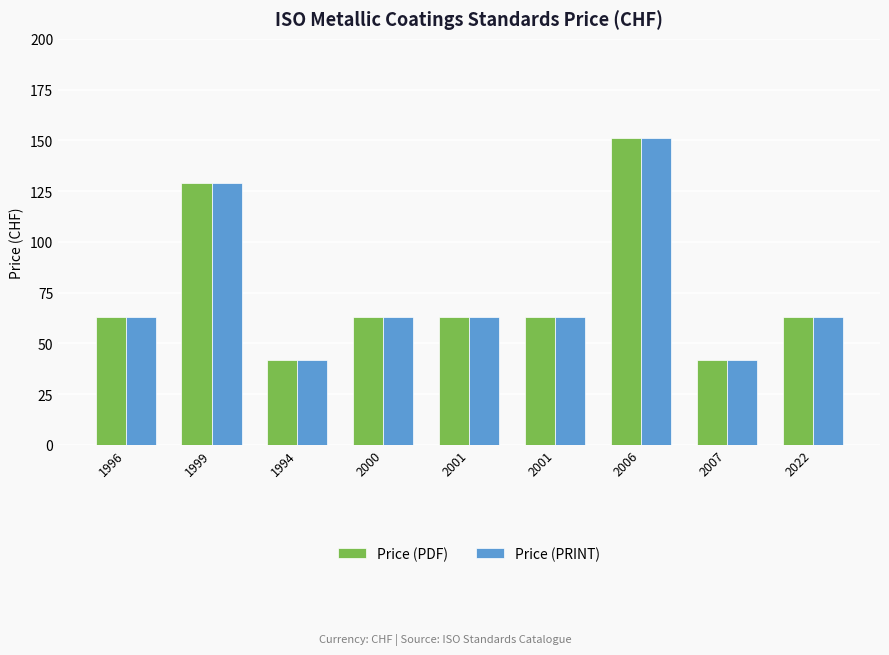

What is the sum of the Price (PRINT) values at 2006 and 2000?

214